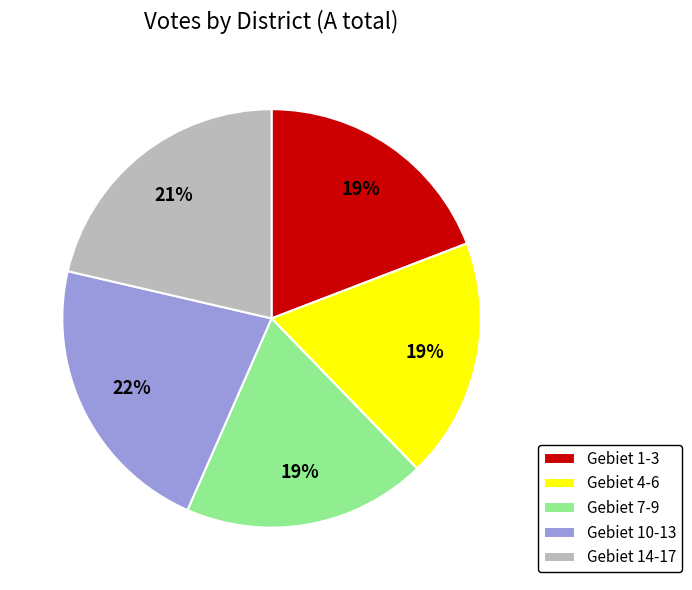

Is there a majority slice in this chart?

No